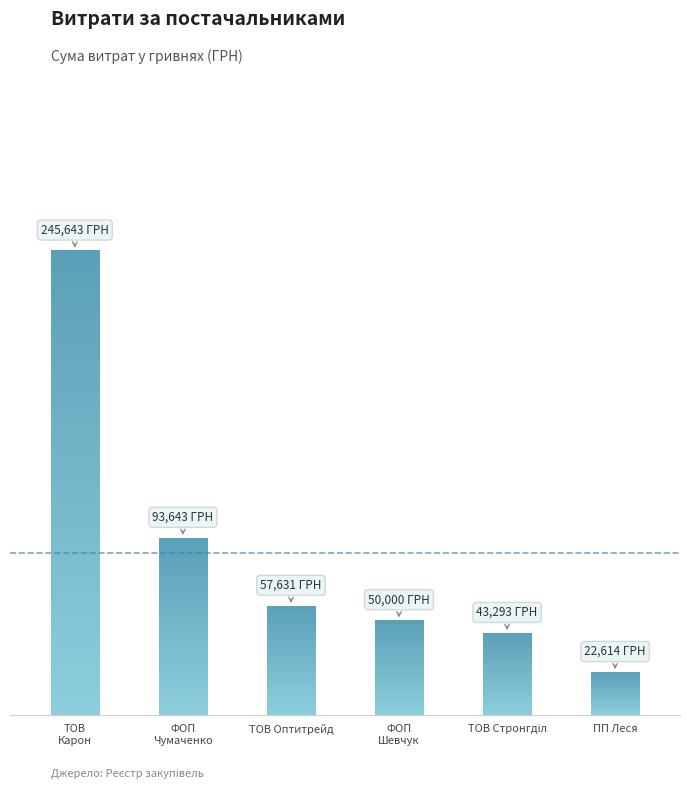

Is it true that the value at ТОВ Стронгділ is 43293.0?

True